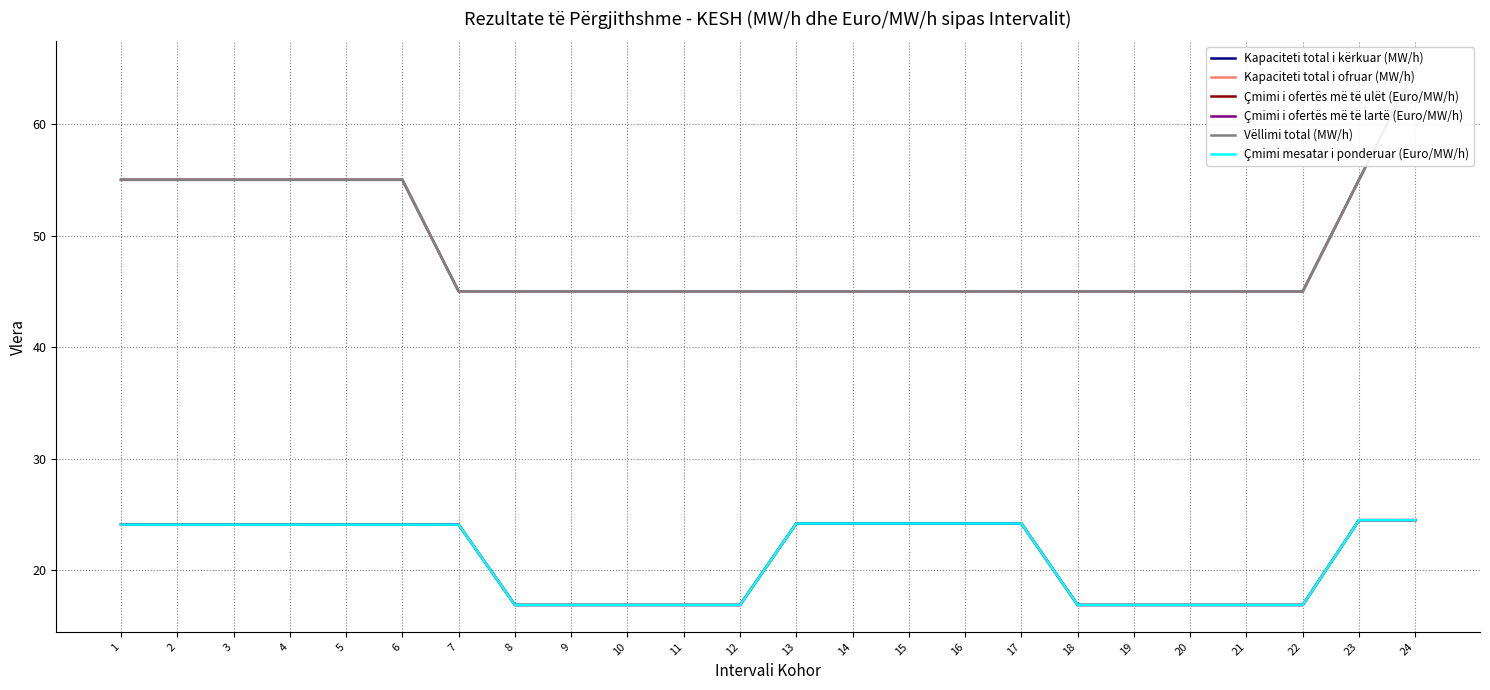

At which label is Çmimi mesatar i ponderuar (Euro/MW/h) closest to 20?

8